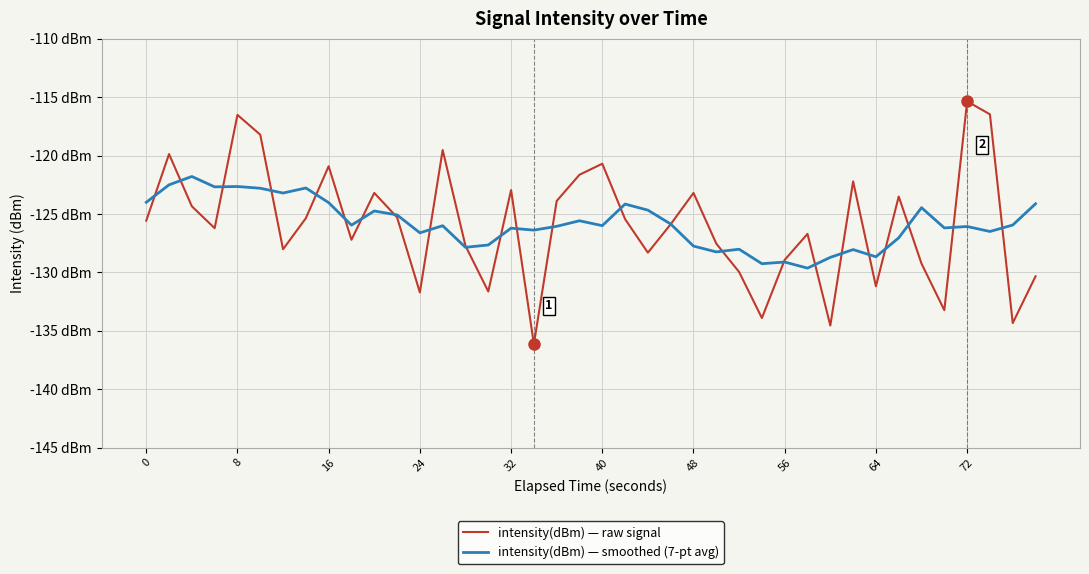

Does the chart have visible grid lines?

Yes